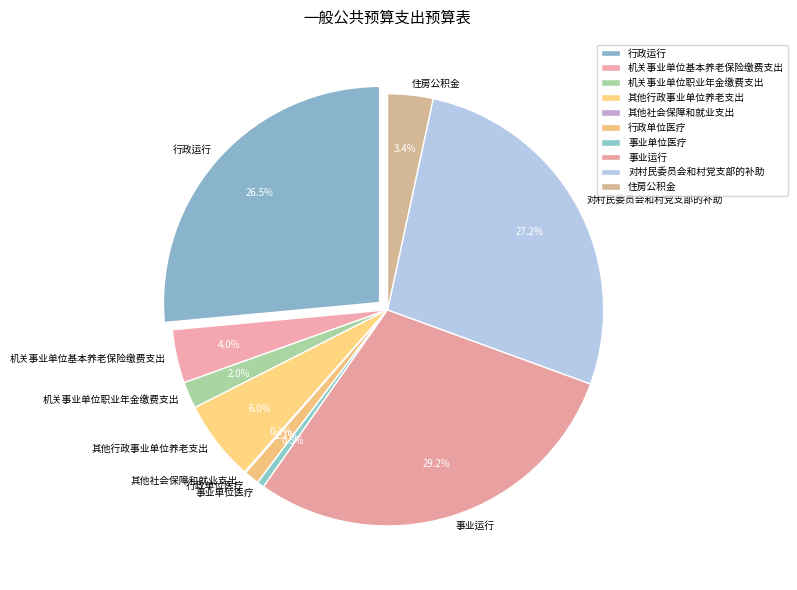

To the nearest percent, what is the average slice percentage?

10%